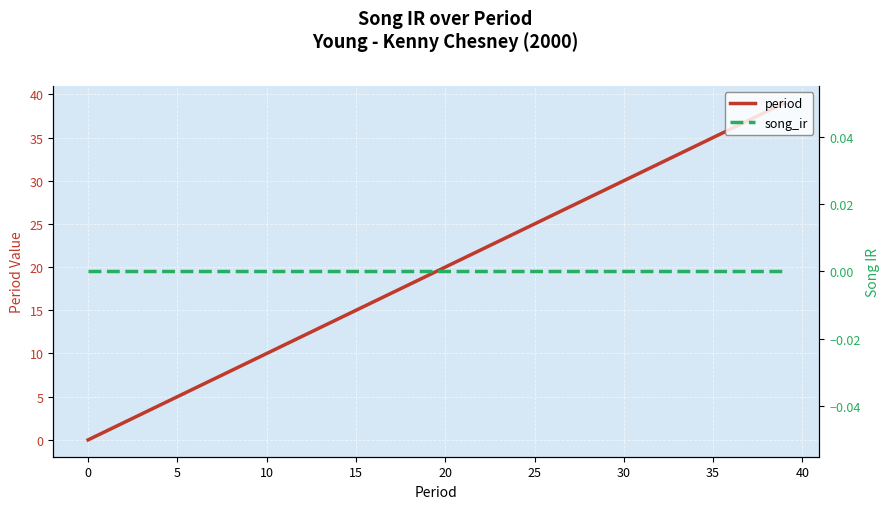

Is the value of song_ir at 18 greater than the value of period at 20?

No